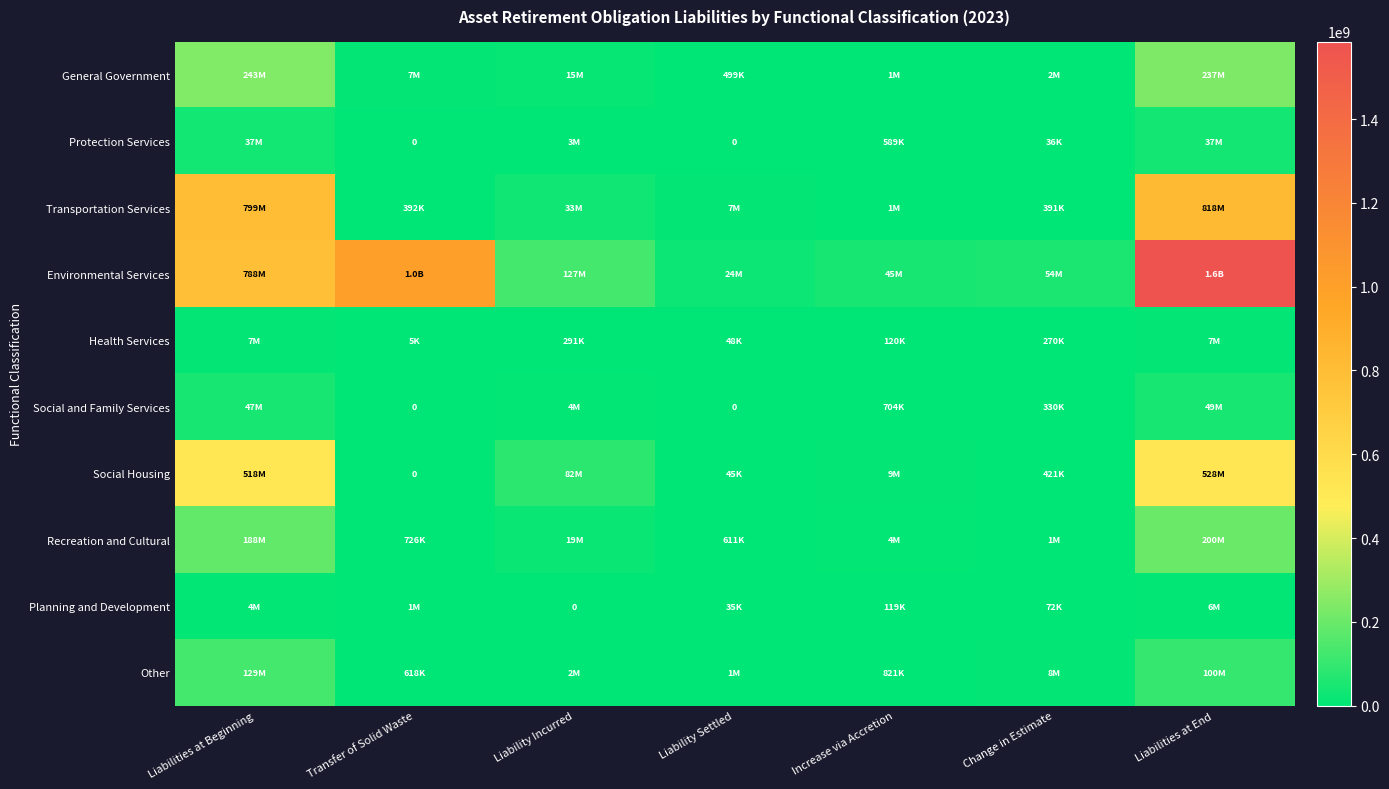

List the series in order of their peak value, lowest first.

Planning and Development, Health Services, Protection Services, Social and Family Services, Other, Recreation and Cultural, General Government, Social Housing, Transportation Services, Environmental Services